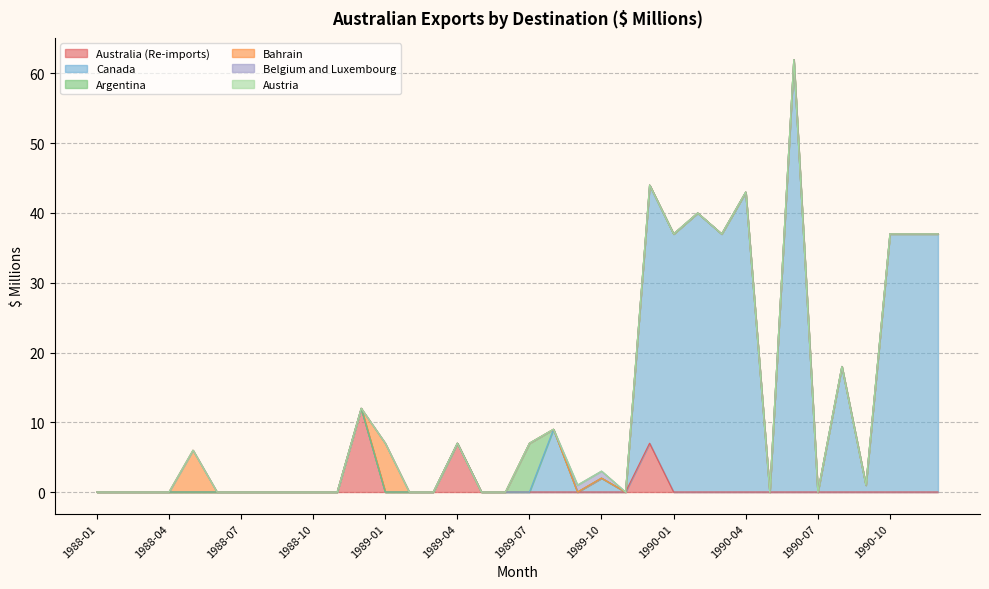

Reading left to right, list all the values displayed in this chart.

Australia (Re-imports): 0	0	0	0	0	0	0	0	0	0	0	12	0	0	0	7	0	0	0	0	0	0	0	7	0	0	0	0	0	0	0	0	0	0	0	0
Canada: 0	0	0	0	0	0	0	0	0	0	0	0	0	0	0	0	0	0	0	9	0	2	0	37	37	40	37	43	0	62	0	18	1	37	37	37
Argentina: 0	0	0	0	0	0	0	0	0	0	0	0	0	0	0	0	0	0	7	0	0	0	0	0	0	0	0	0	0	0	0	0	0	0	0	0
Bahrain: 0	0	0	0	6	0	0	0	0	0	0	0	7	0	0	0	0	0	0	0	0	0	0	0	0	0	0	0	0	0	0	0	0	0	0	0
Belgium and Luxembourg: 0	0	0	0	0	0	0	0	0	0	0	0	0	0	0	0	0	0	0	0	1	1	0	0	0	0	0	0	0	0	0	0	0	0	0	0
Austria: 0	0	0	0	0	0	0	0	0	0	0	0	0	0	0	0	0	0	0	0	0	0	0	0	0	0	0	0	0	0	0	0	0	0	0	0